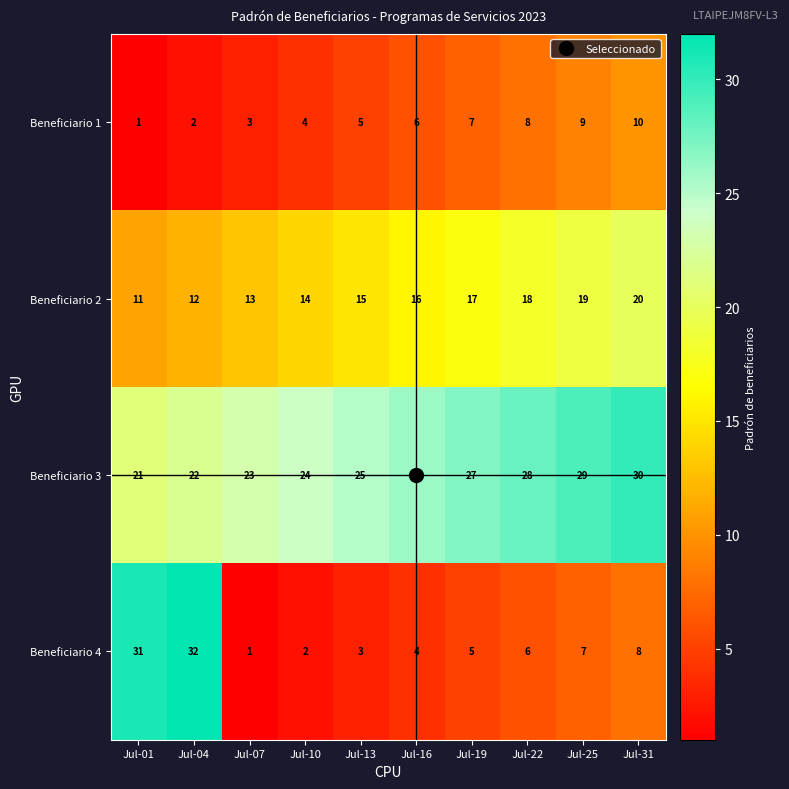

What is the lowest value of the Beneficiario 3 series?

21